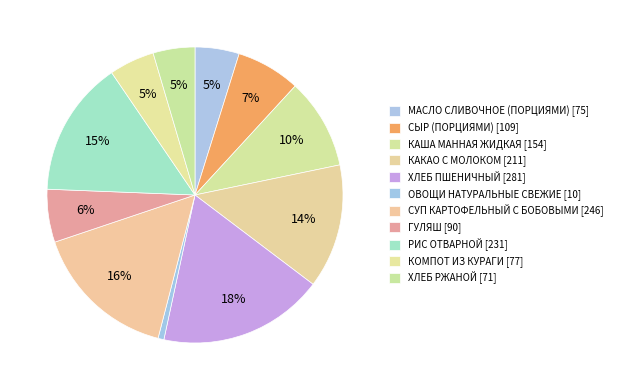

How much of the chart is everything except ХЛЕБ РЖАНОЙ?

95.4%